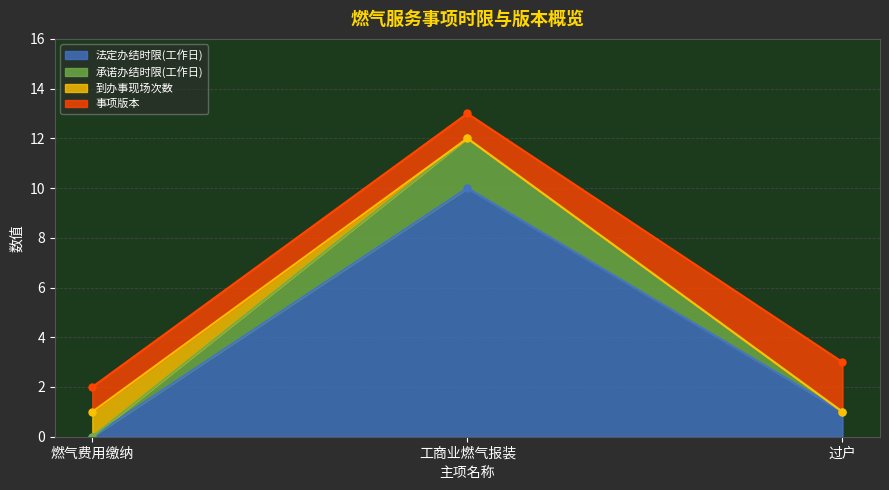

Which category has the lowest value across all series?

燃气费用缴纳